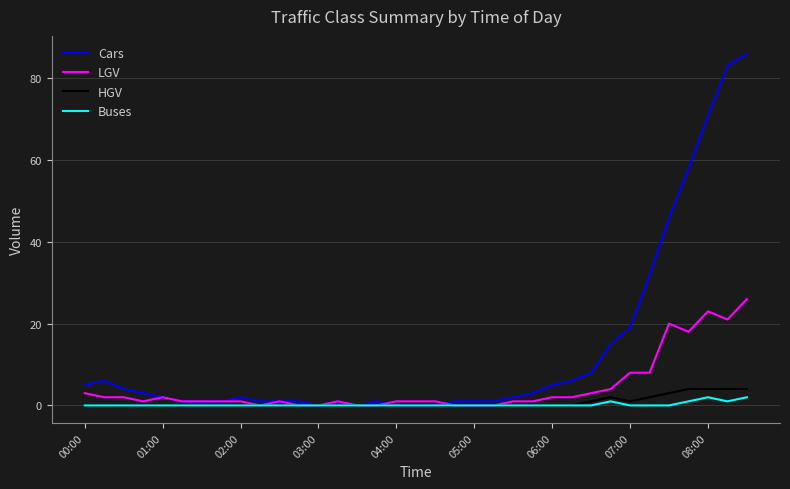

What is the greatest value displayed?

86